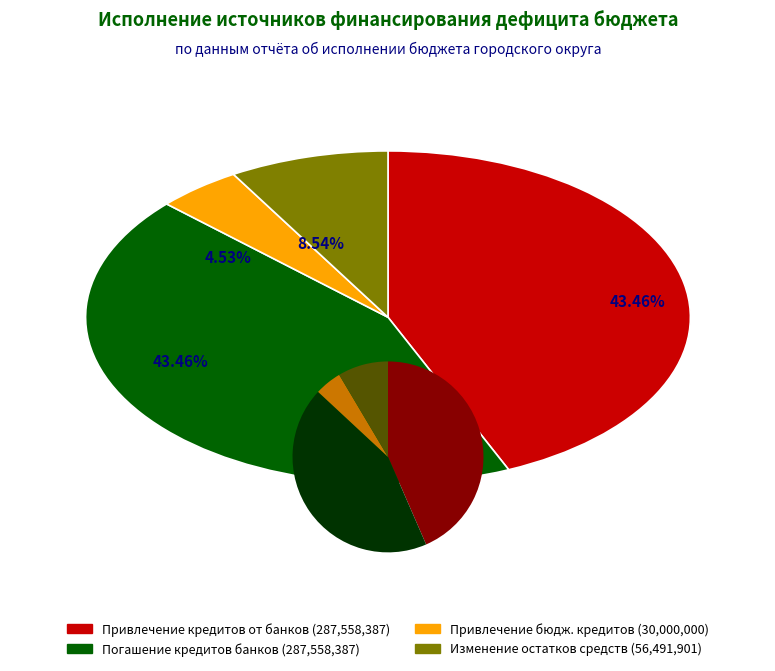

How much of the chart is everything except Привлечение кредитов от кредитных организаций?

56.5%